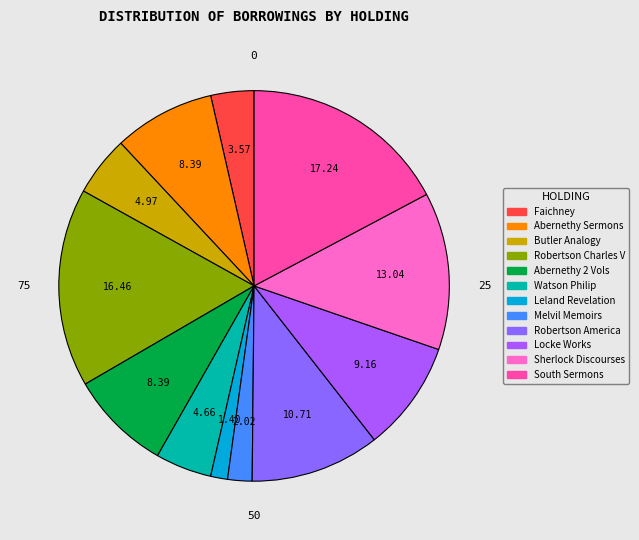

True or false: Butler Analogy accounts for 1% of the total.

False